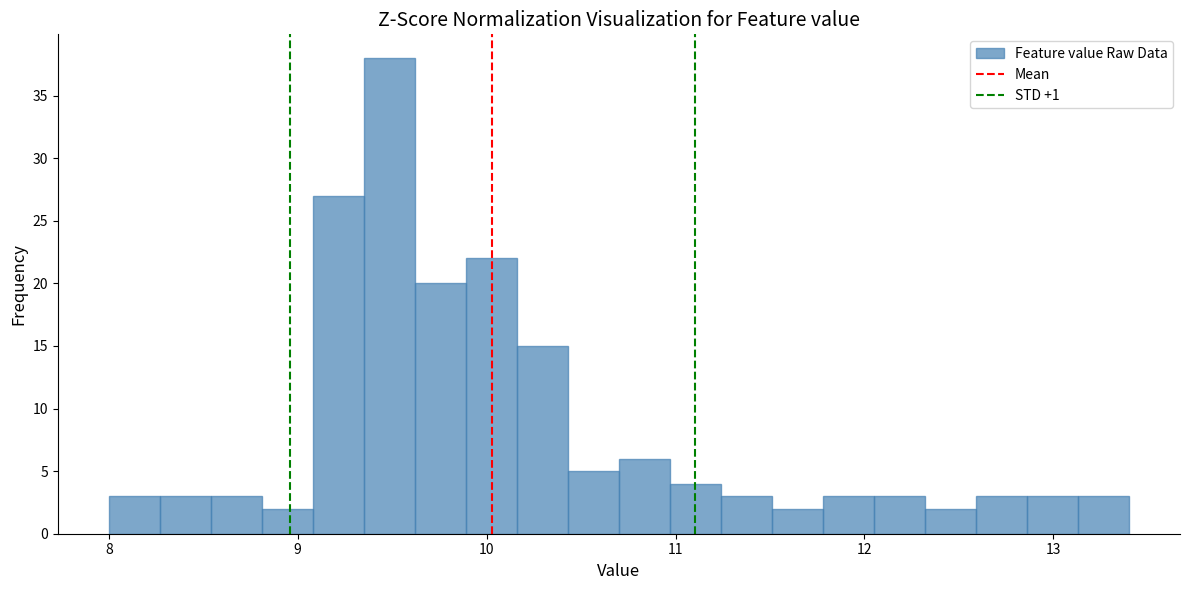

Around what value on the x-axis is the tallest bar? Give the approximate position of its centre, as read against the axis.

9.5